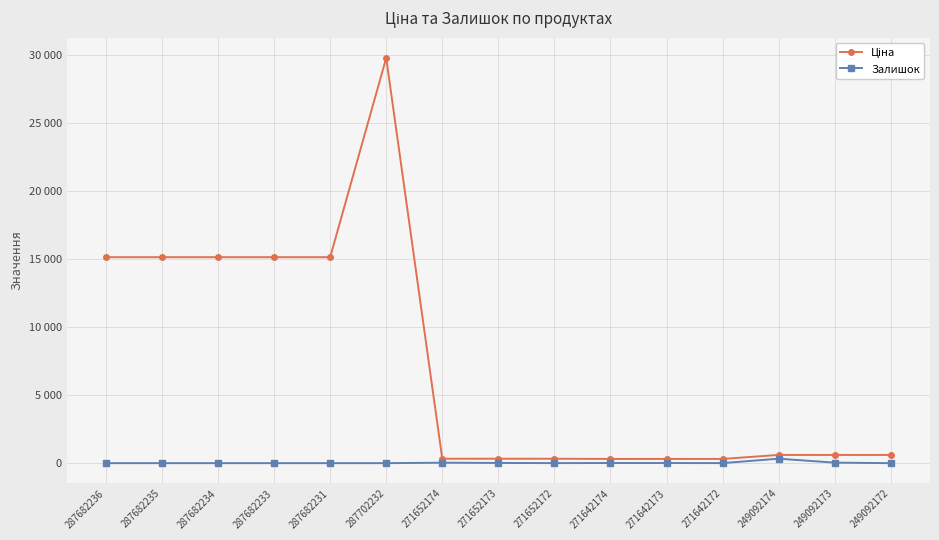

The value of Залишок at 287702232 is 0.0. True or false?

True